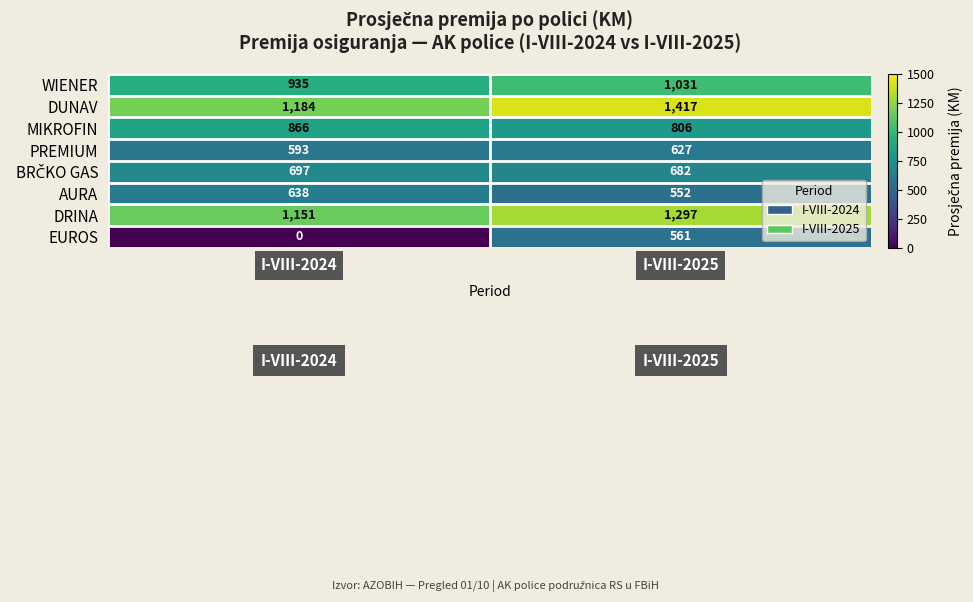

Which series has the largest total across all categories?

DUNAV